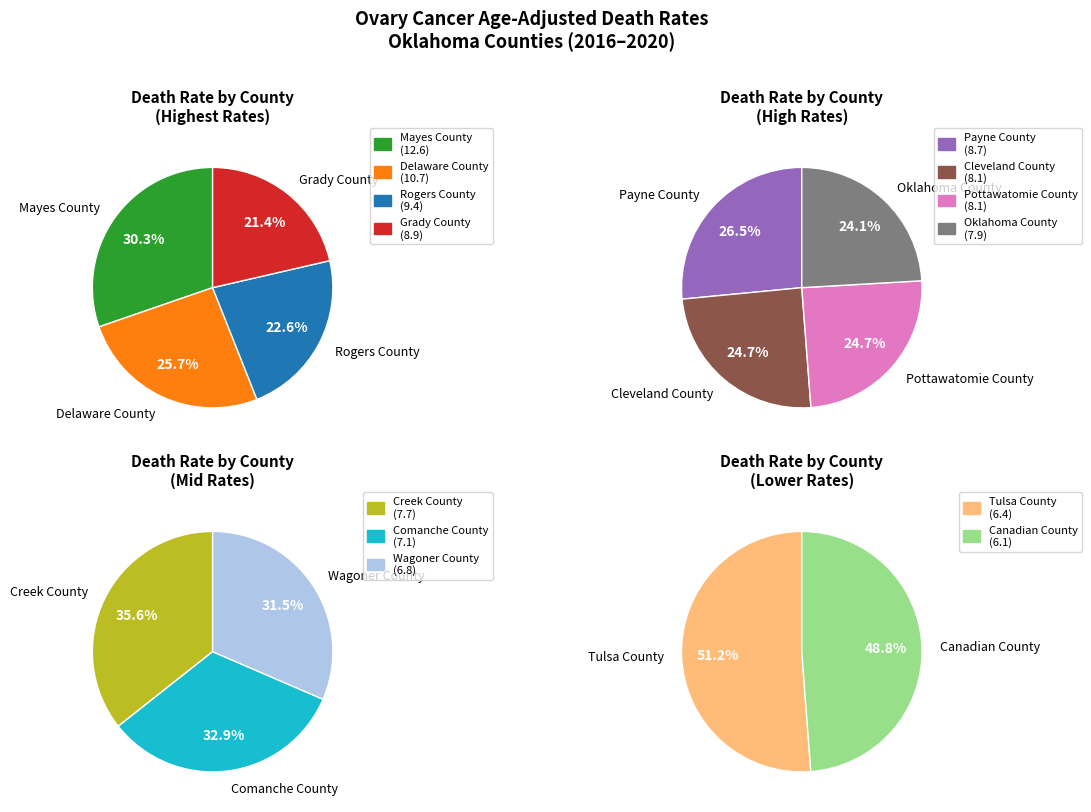

Between Oklahoma County and Comanche County, which is larger?

Oklahoma County